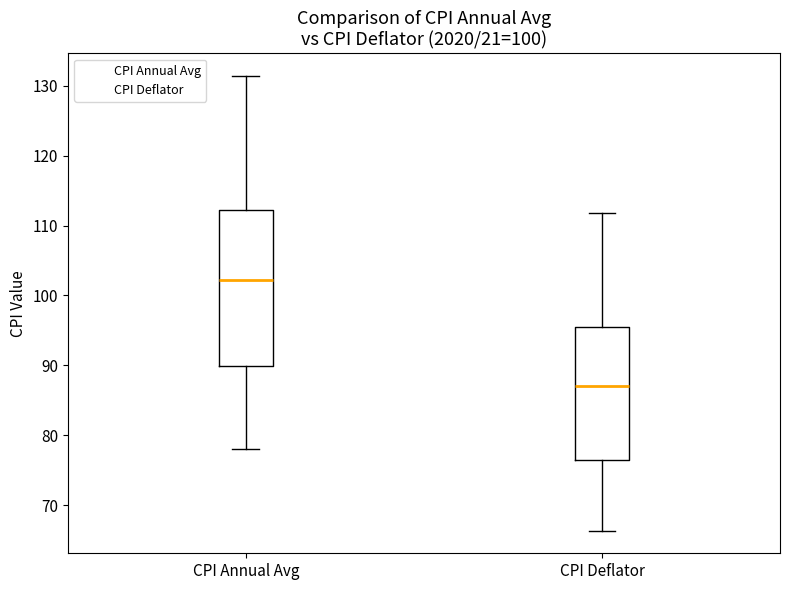

Reading left to right, transcribe this box plot: for each box, give where its median line is, the range the box spans, and where its two whiskers end, as read against the y-axis. The values are not printed on the chart, so give them approximately, as read against the axis.

CPI Annual Avg: median 102, box 90 to 112, whiskers 78 to 131
CPI Deflator: median 87, box 76 to 96, whiskers 66 to 112